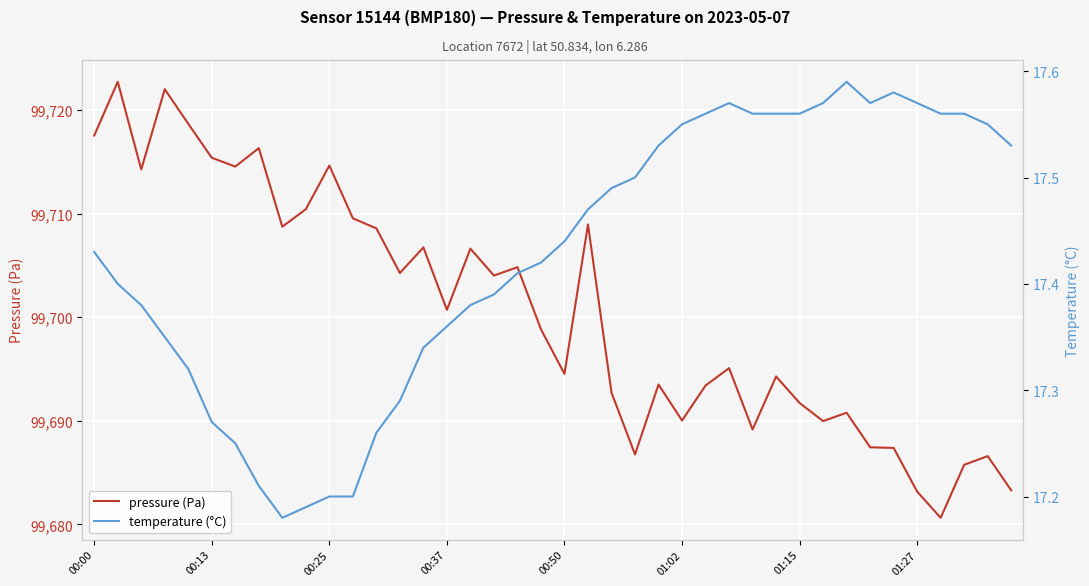

Where is the first local minimum for temperature (°C)?

8